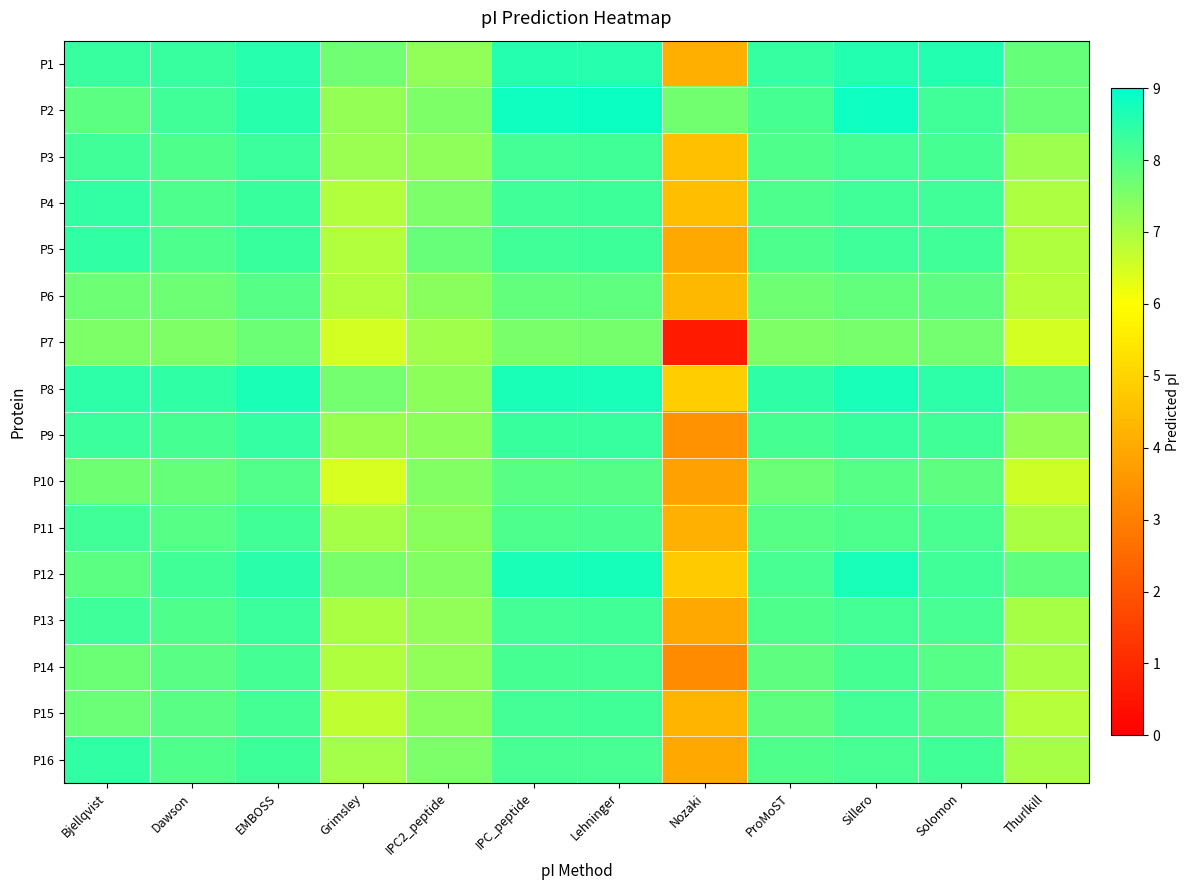

Which label corresponds to the smallest value in the chart?

Nozaki